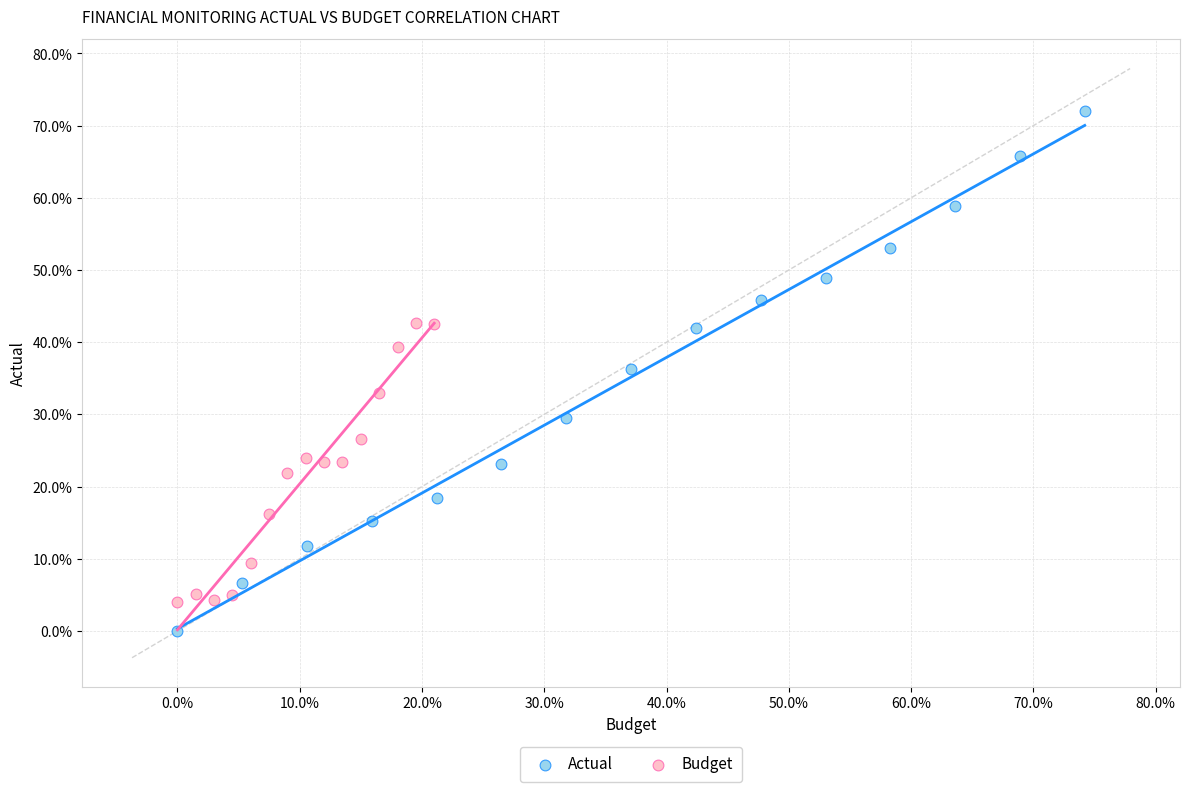

Which series reaches the maximum Y coordinate?

Actual